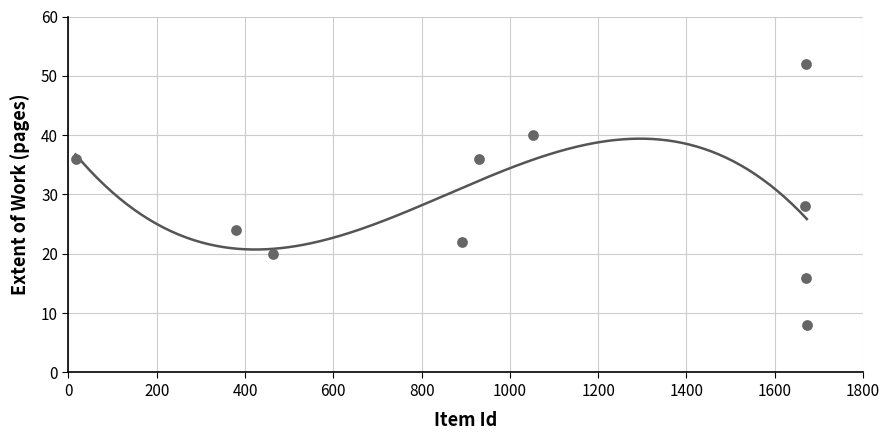

What is the range of Y values (max minus min)?

44